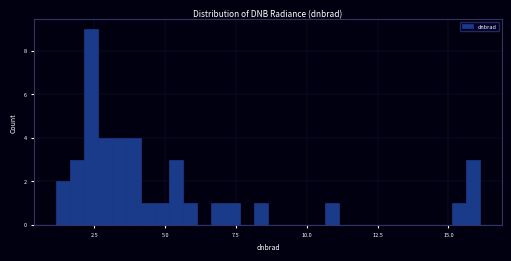

Around what value on the x-axis is the tallest bar? Give the approximate position of its centre, as read against the axis.

2.5